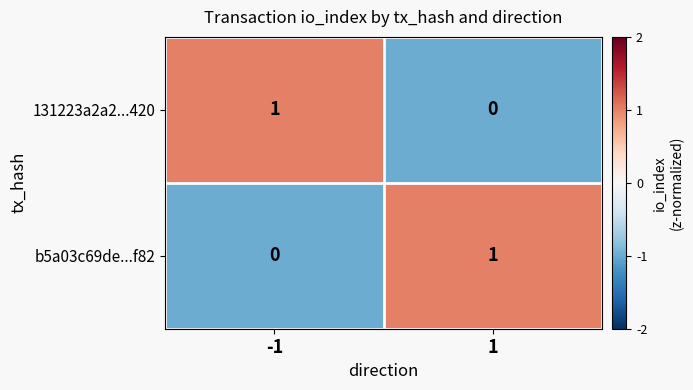

At -1, list the series in order from smallest to largest.

b5a03c69de...f82, 131223a2a2...420